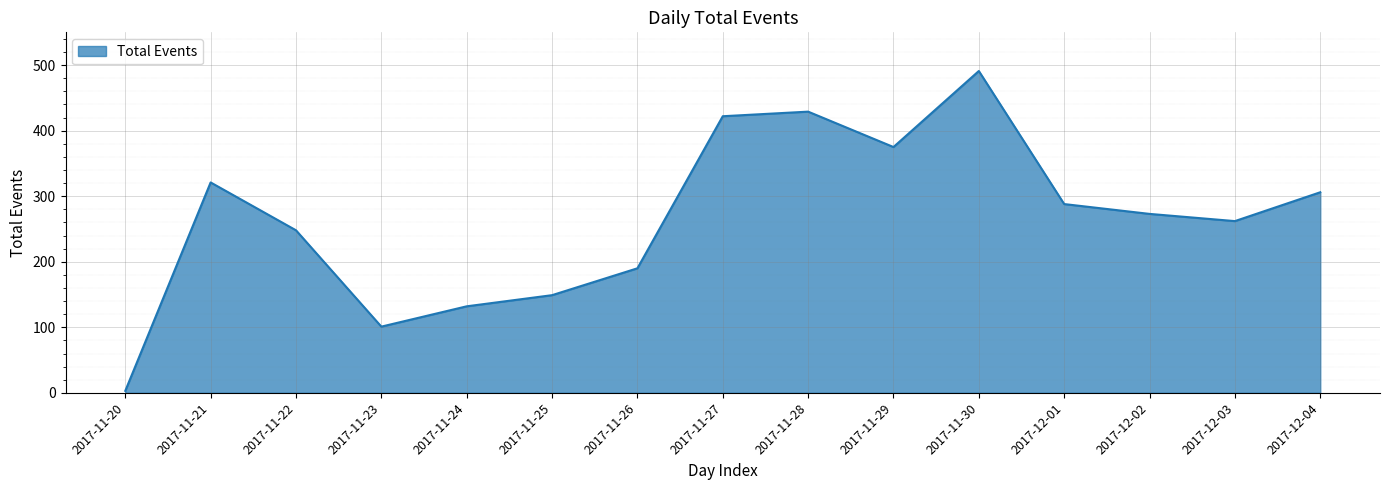

What is the maximum value shown in the chart?

491